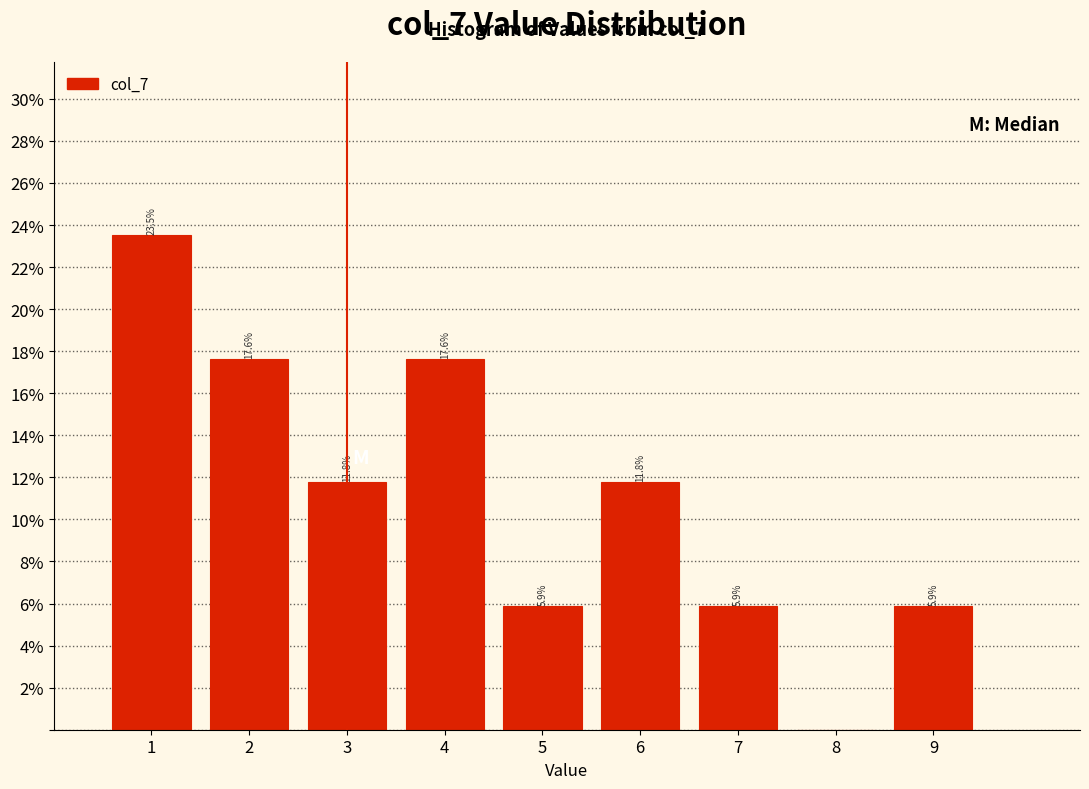

Which range on the x-axis has the tallest bar?

0.5 to 1.5